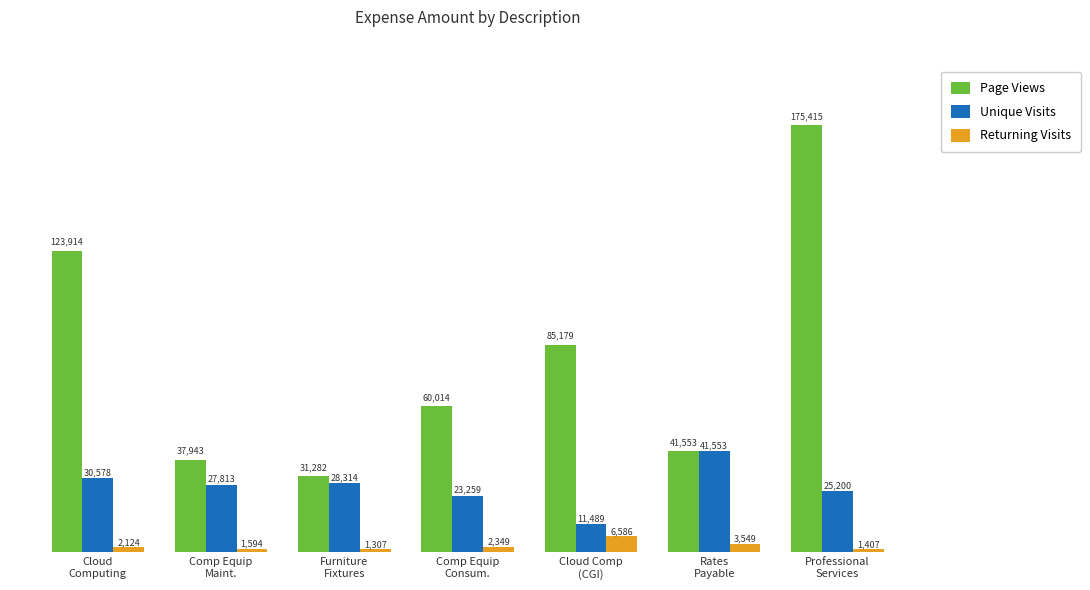

What is the difference between the second highest and second lowest values in the Page Views series?

85970.5